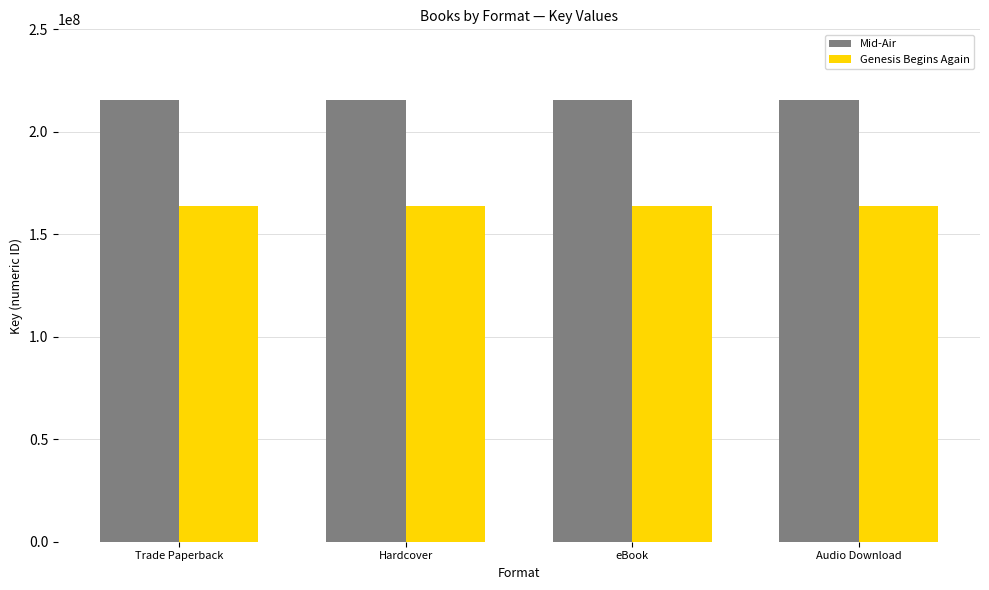

What are all the series names shown in the legend?

Mid-Air, Genesis Begins Again